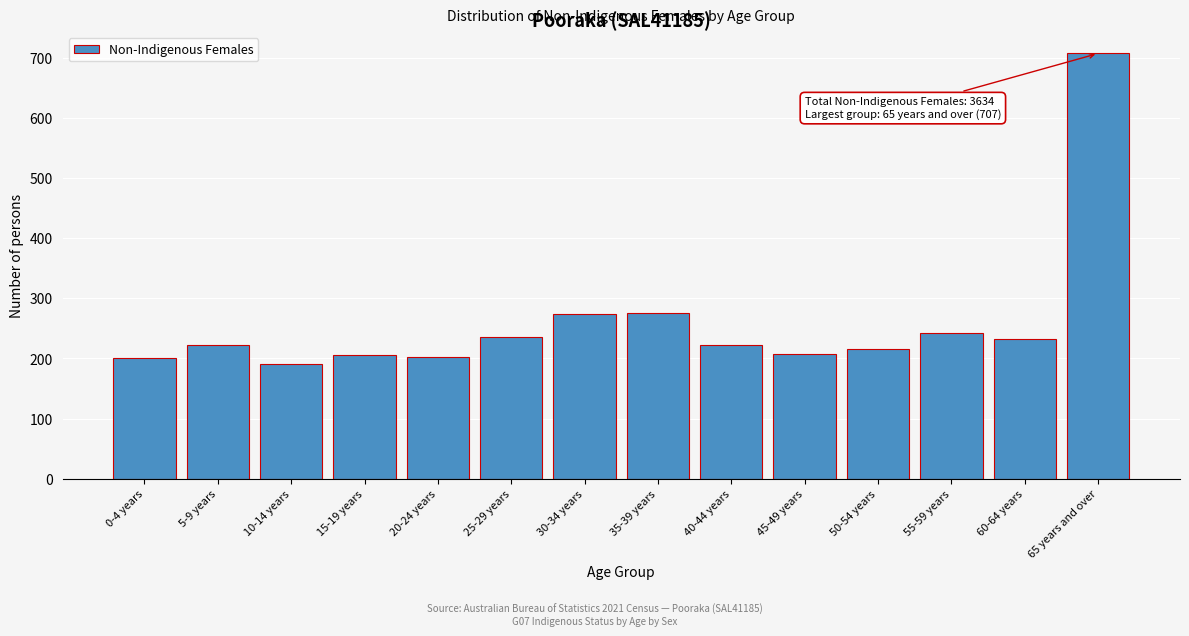

What is the average value?

260